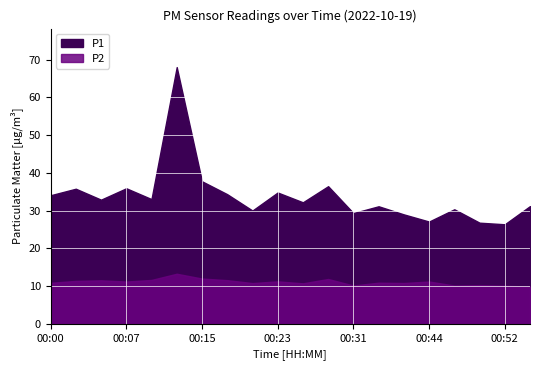

Which label corresponds to the smallest value in the chart?

00:54